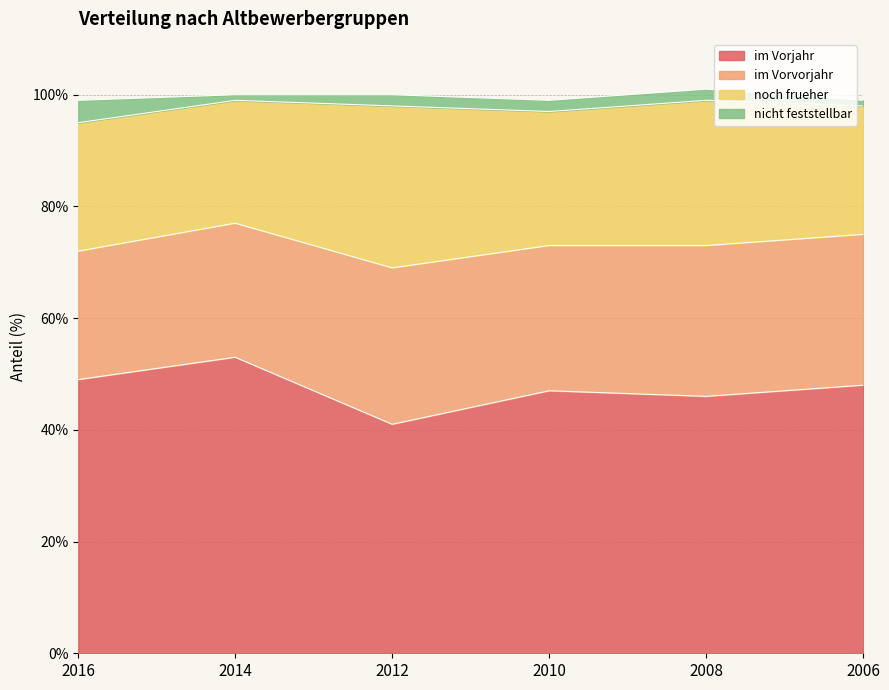

How many values in the im Vorjahr series are below 48?

3